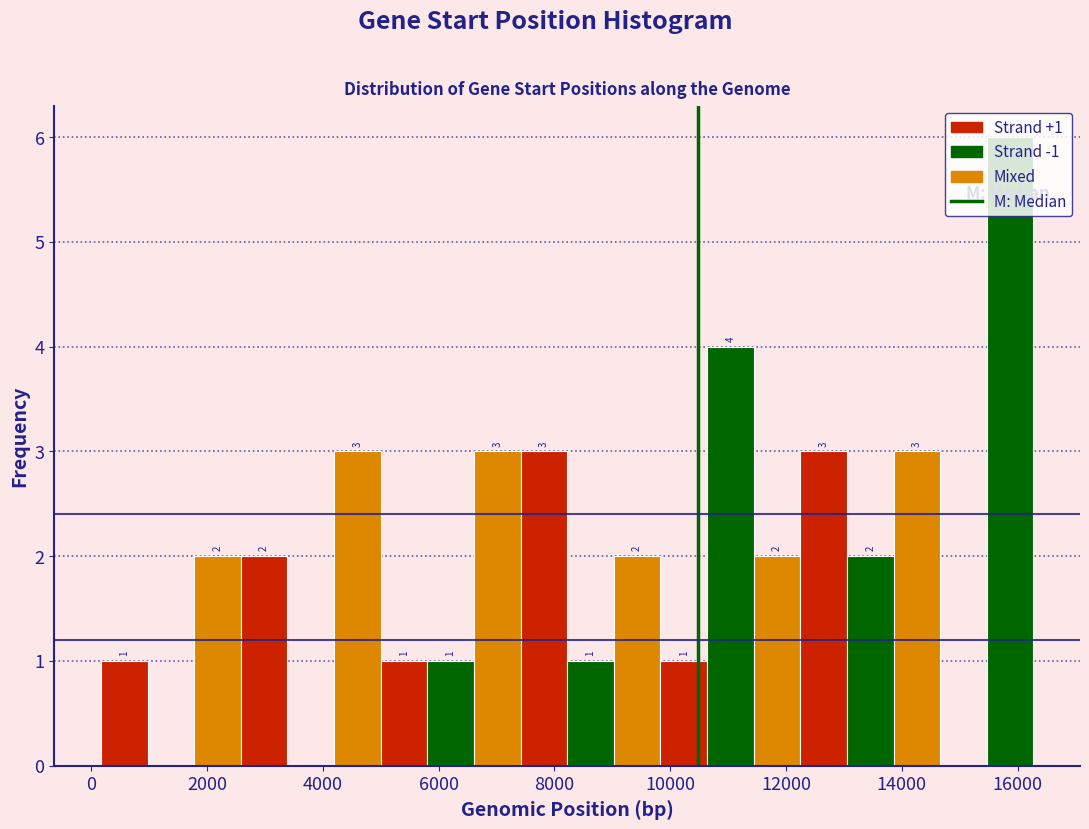

Over which range of the x-axis is the bar tallest?

15400 to 16200